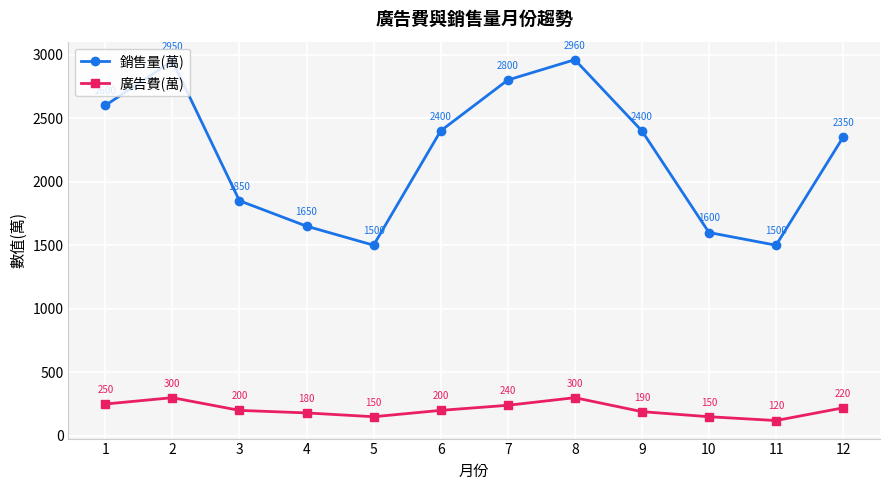

Is this an area chart (filled region under the line)?

No